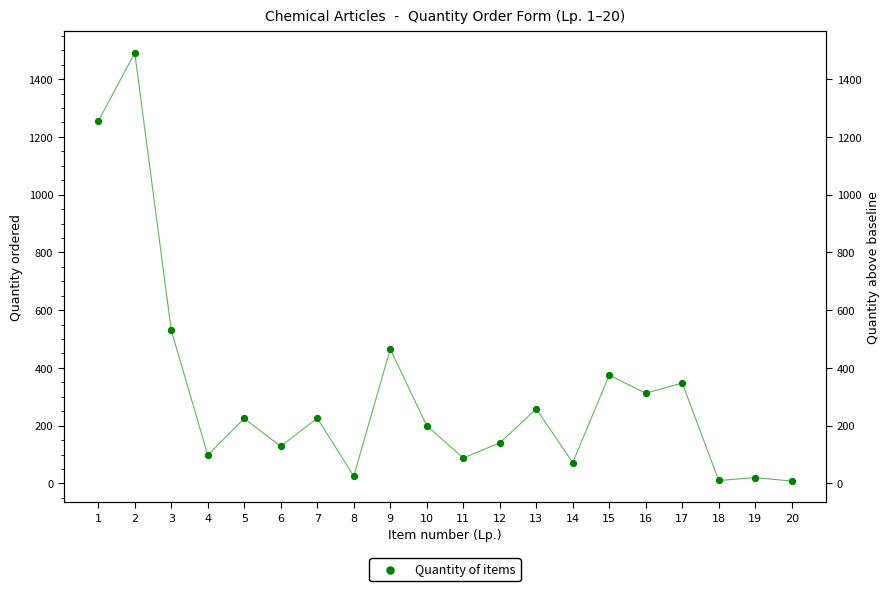

Between 20 and 16, which is larger?

16